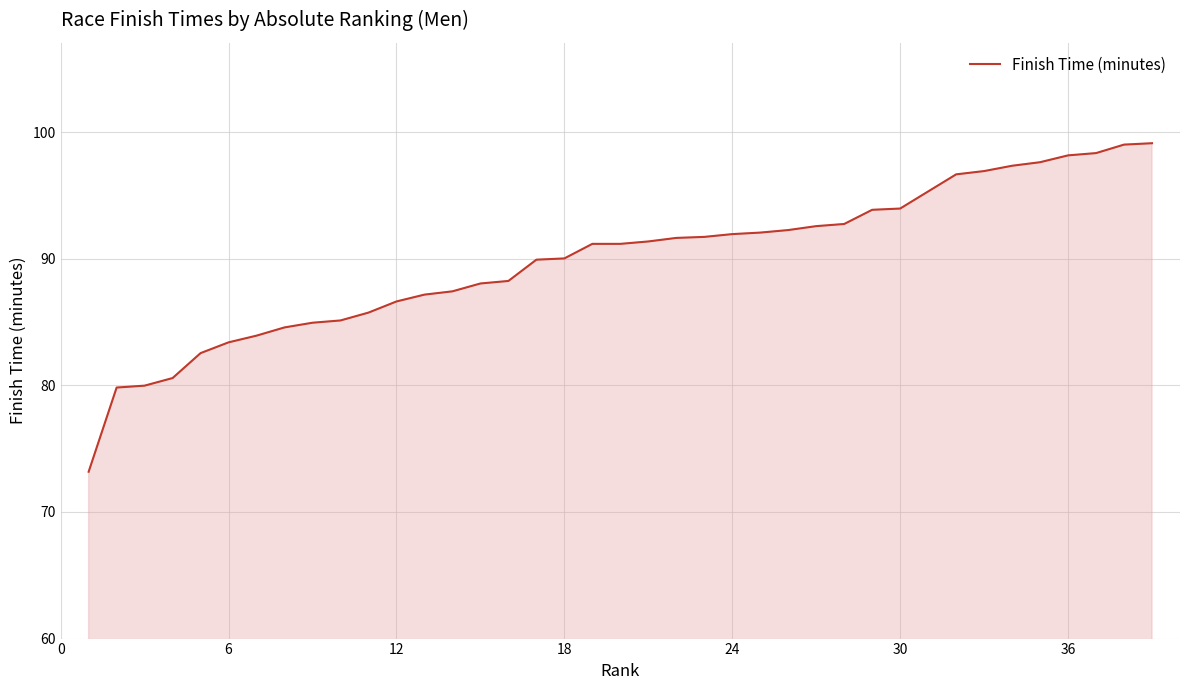

What is the maximum value shown in the chart?

99.1